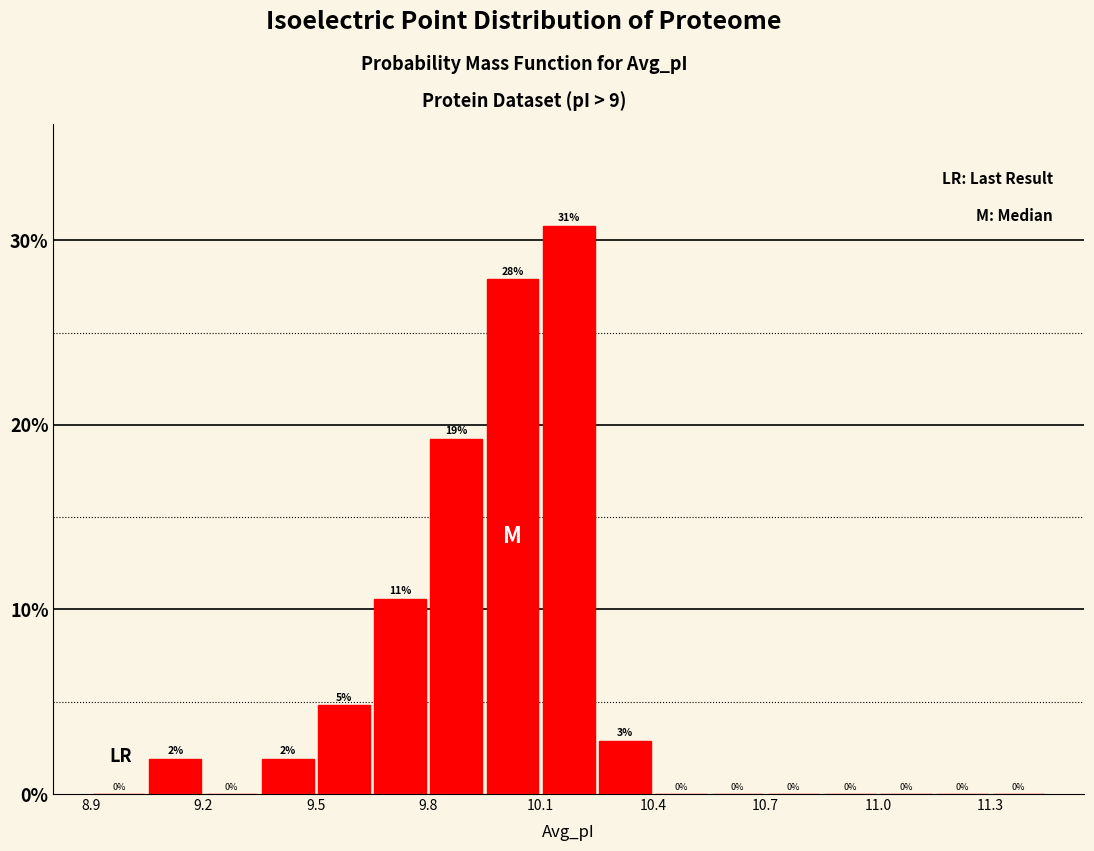

Read against the x-axis, roughly where is the centre of the tallest bar?

10.20